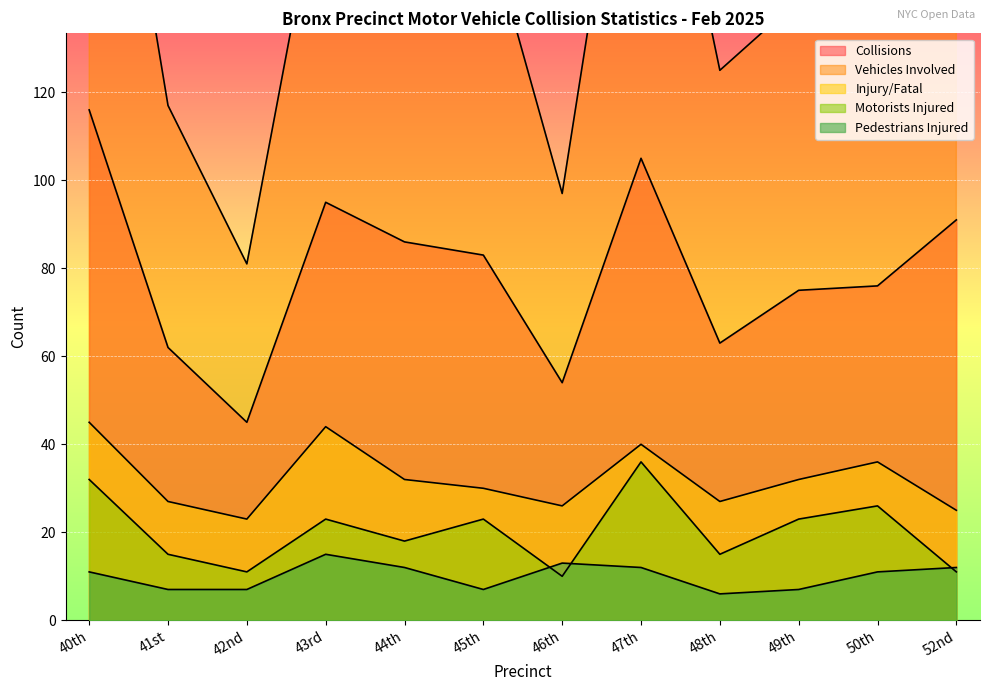

True or false: Injury/Fatal has more than 0 points higher than both neighbors.

True